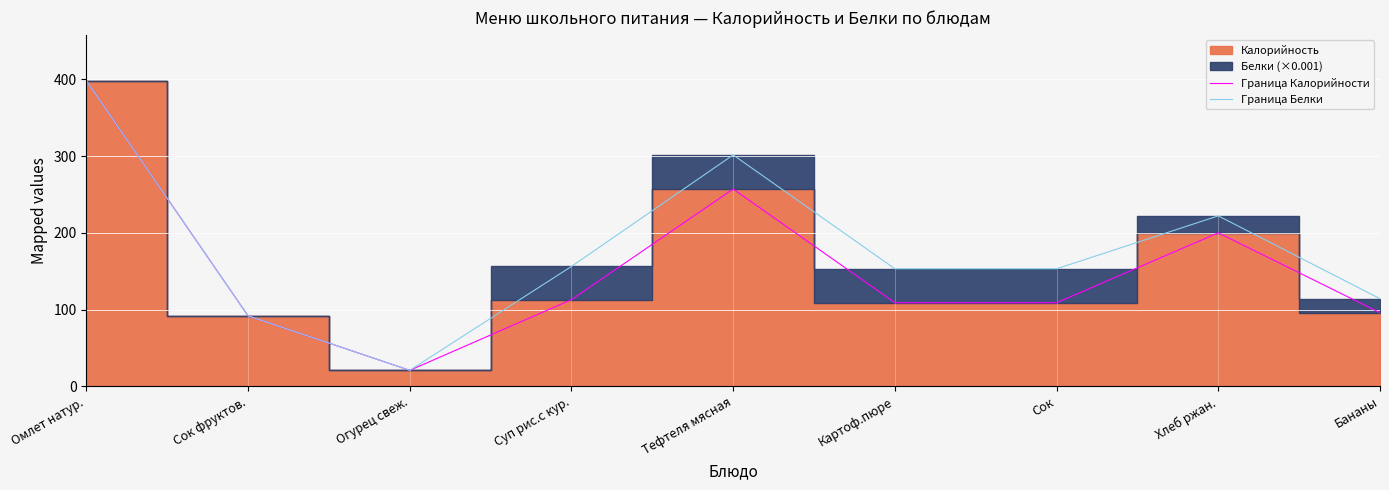

What is the difference between the maximum and minimum values in the Граница Калорийности series?

377.0